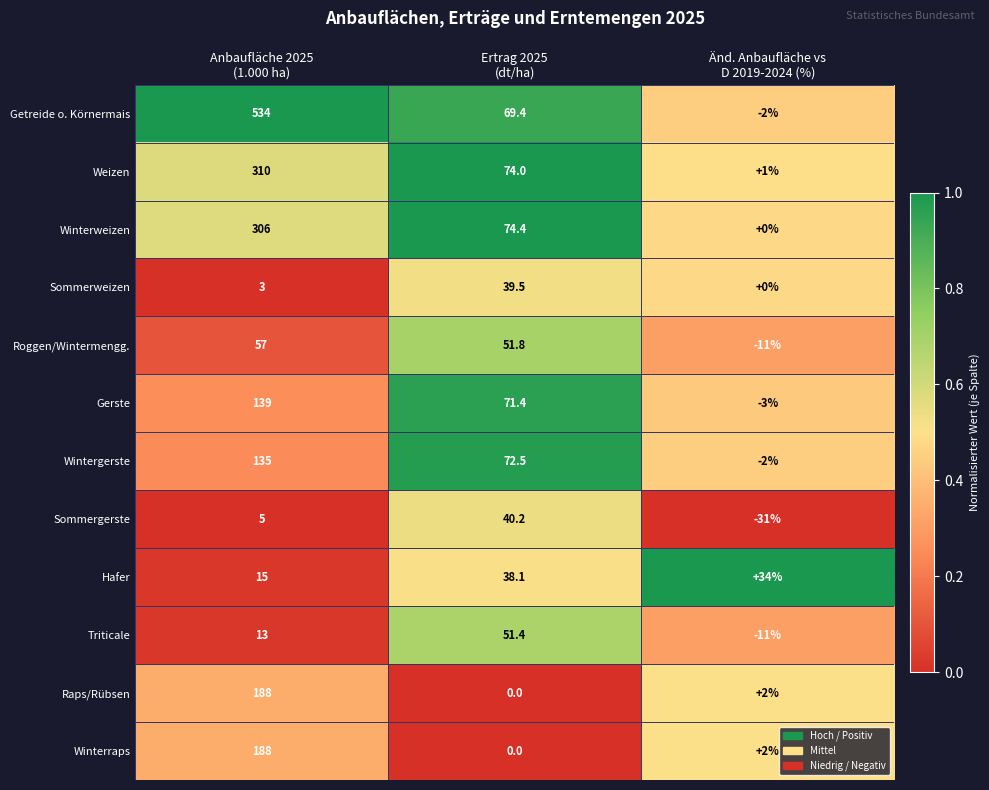

What is the greatest value displayed?

534.0